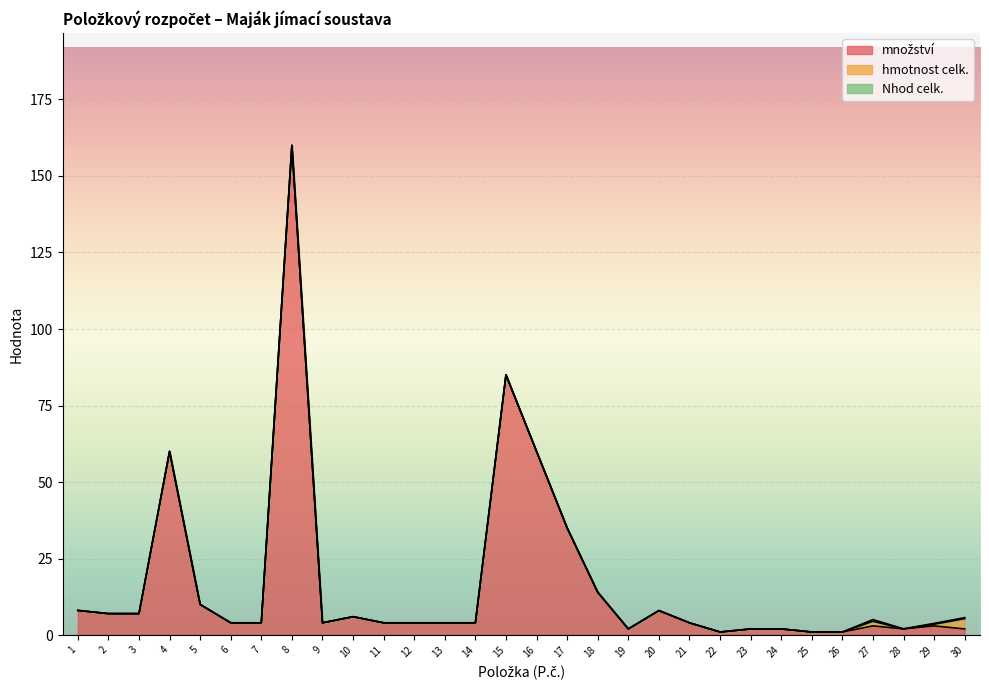

Reading left to right, transcribe all the data shown in this chart.

množství: 8.0	7.0	7.0	60.0	10.0	4.0	4.0	160.0	4.0	6.0	4.0	4.0	4.0	4.0	85.0	60.0	35.0	14.0	2.0	8.0	4.0	1.0	2.0	2.0	1.0	1.0	3.0	2.0	3.0	2.0
hmotnost celk.: 0.1	0.0	0.0	0.0	0.0	0.0	0.0	0.0	0.0	0.0	0.0	0.0	0.0	0.0	0.0	0.0	0.0	0.0	0.0	0.0	0.0	0.0	0.0	0.0	0.0	0.0	1.5	0.0	0.6	3.4
Nhod celk.: 0.0	0.0	0.0	0.0	0.0	0.0	0.0	0.0	0.0	0.0	0.0	0.0	0.0	0.0	0.0	0.0	0.0	0.0	0.0	0.0	0.0	0.0	0.0	0.0	0.0	0.0	0.5	0.0	0.3	0.3